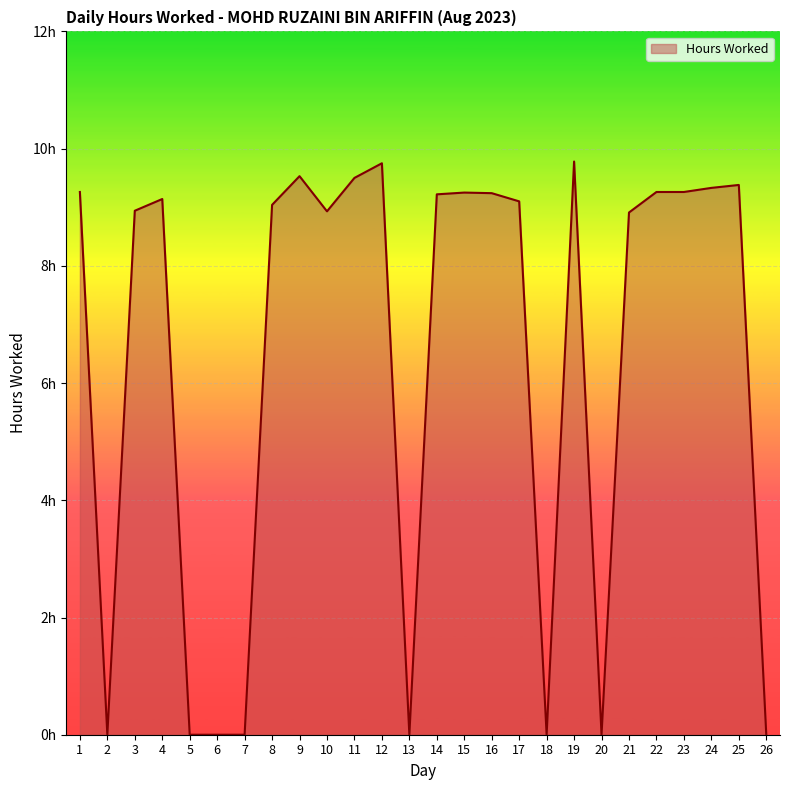

Does the chart have visible grid lines?

Yes